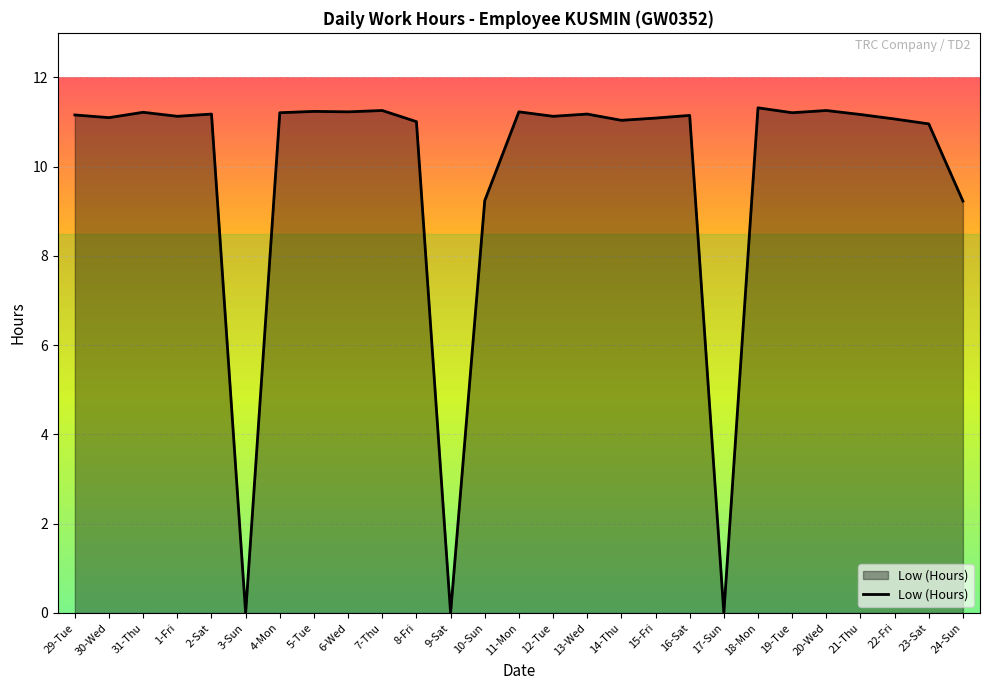

What is the difference between the maximum and minimum values?

11.3